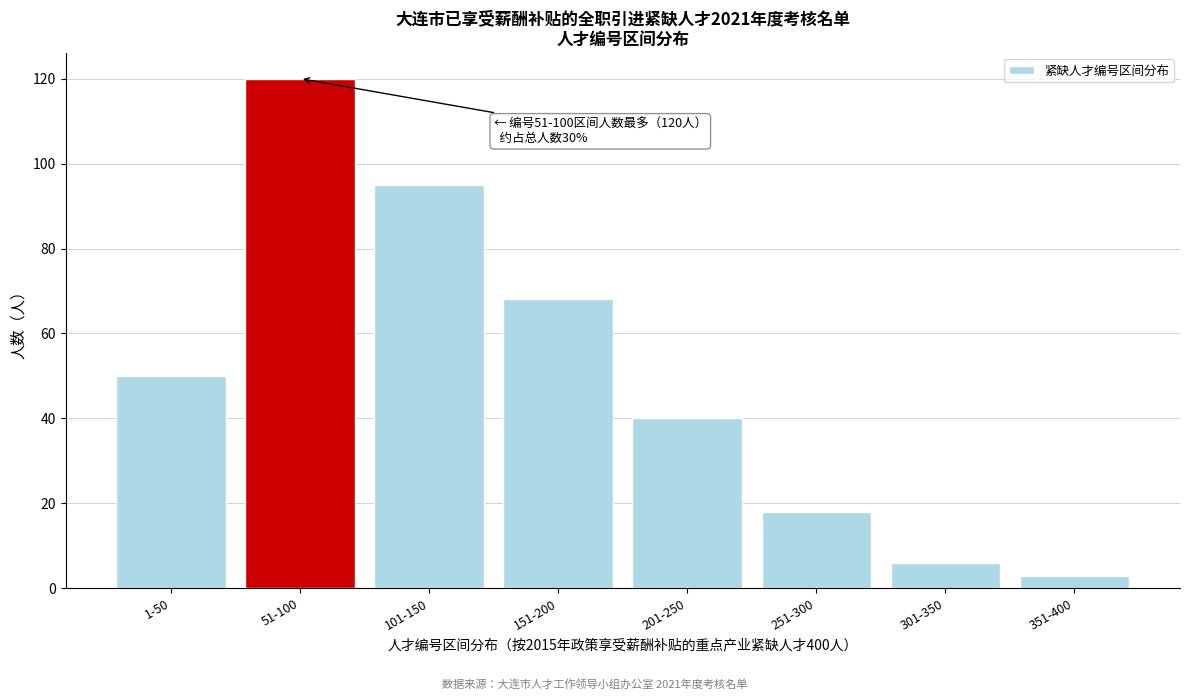

Reading left to right, transcribe all the data shown in this chart.

1-50=50	51-100=120	101-150=95	151-200=68	201-250=40	251-300=18	301-350=6	351-400=3